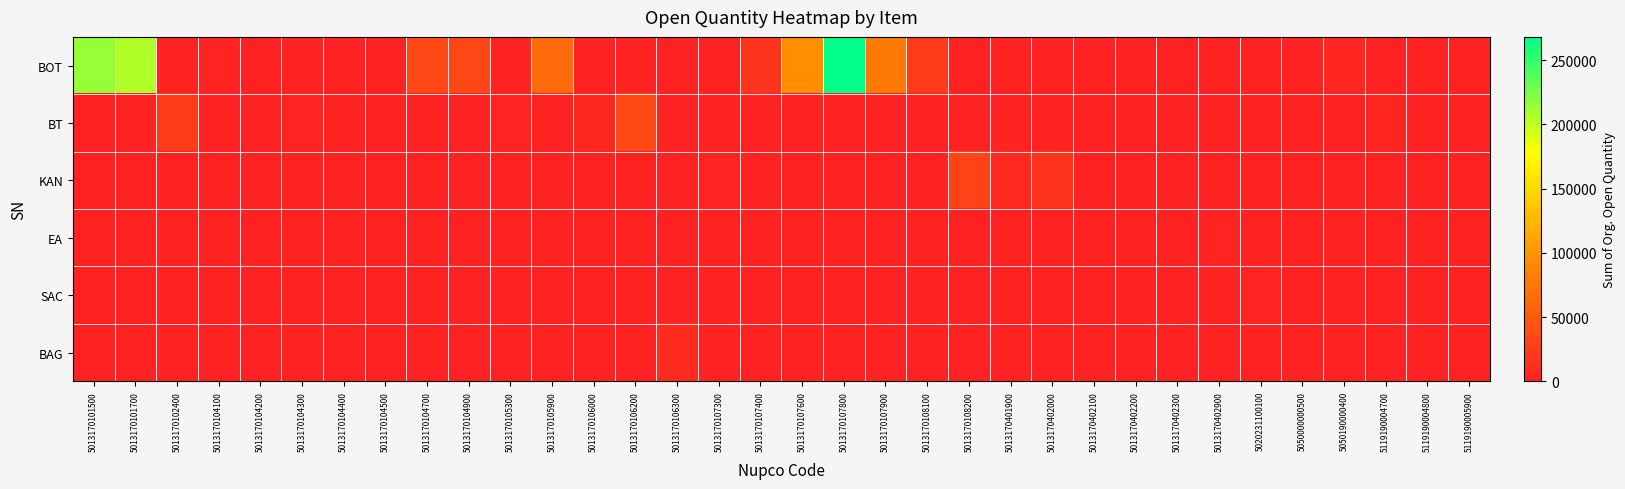

Count the number of categories in the chart.

34